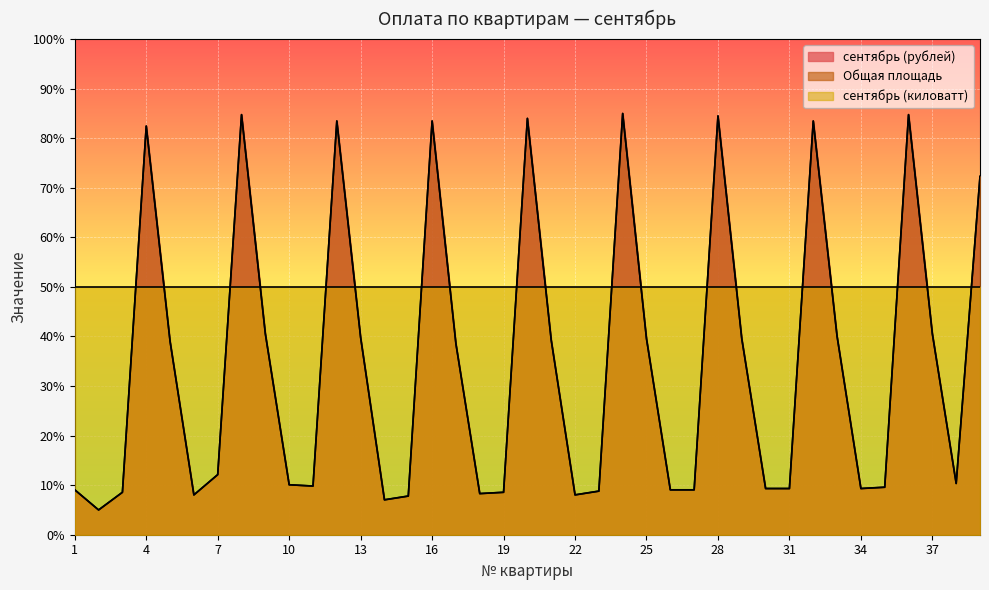

What is the difference between the maximum and minimum values in the сентябрь (рублей) series?

80.0